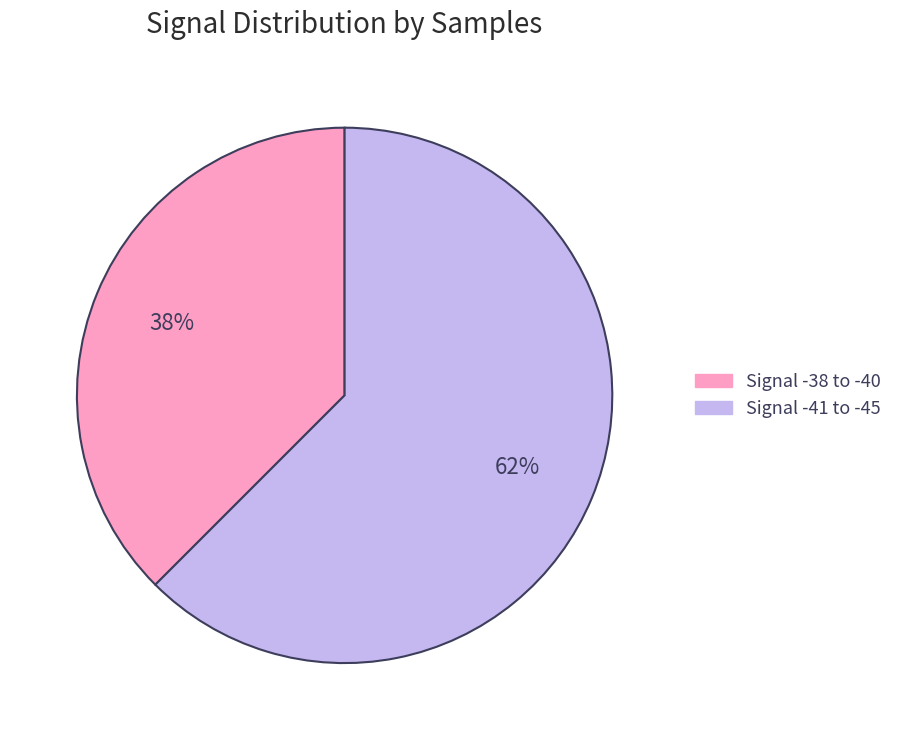

How many slices are in this pie chart?

2